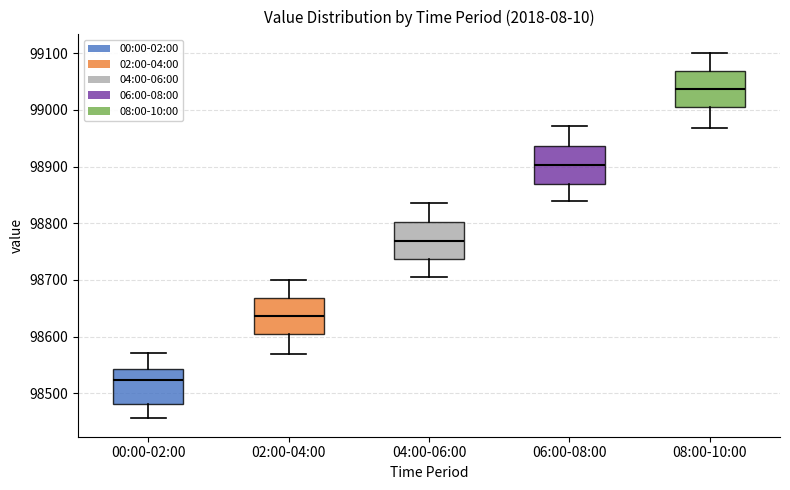

Reading left to right, transcribe this box plot: for each box, give where its median line is, the range the box spans, and where its two whiskers end, as read against the y-axis. The values are not printed on the chart, so give them approximately, as read against the axis.

00:00-02:00: median 98520, box 98480 to 98540, whiskers 98460 to 98570
02:00-04:00: median 98640, box 98600 to 98670, whiskers 98570 to 98700
04:00-06:00: median 98770, box 98740 to 98800, whiskers 98710 to 98840
06:00-08:00: median 98900, box 98870 to 98940, whiskers 98840 to 98970
08:00-10:00: median 99040, box 99000 to 99070, whiskers 98970 to 99100